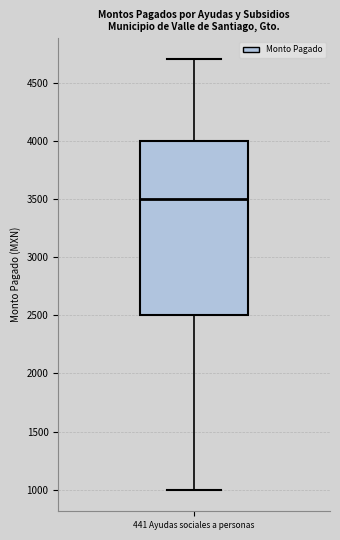

Transcribe this box plot: give where the median line is, the range the box spans, and where the two whiskers end, as read against the y-axis. The values are not printed on the chart, so give them approximately, as read against the axis.

median 3500, box 2500 to 4000, whiskers 1000 to 4700